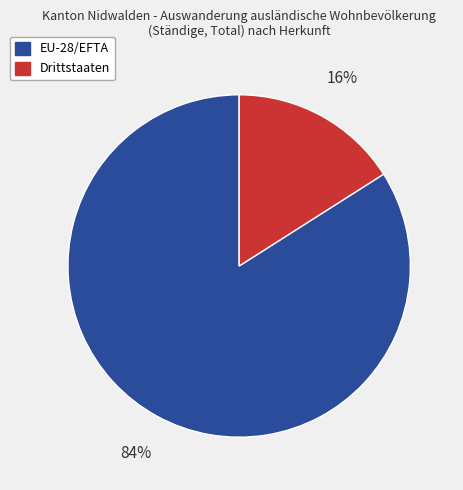

Rank the categories by value from lowest to highest.

Drittstaaten, EU-28/EFTA